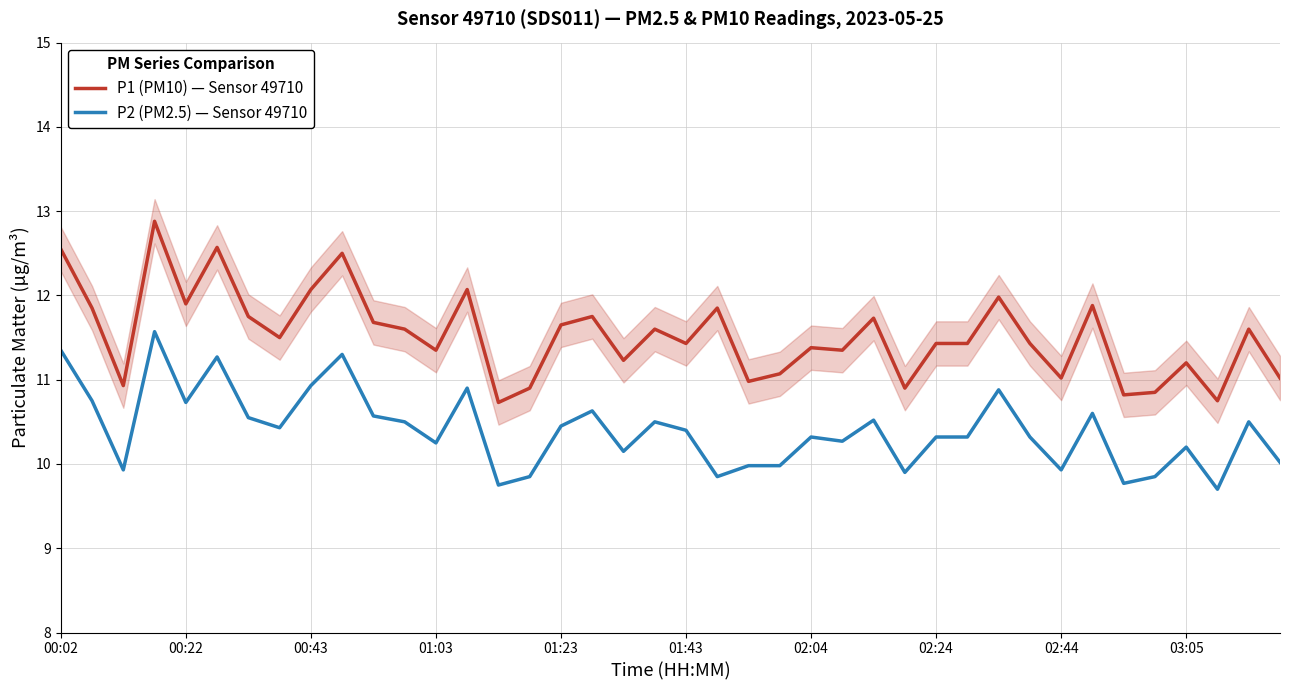

True or false: P1 (PM10) — Sensor 49710 and P2 (PM2.5) — Sensor 49710 cross at least once.

False